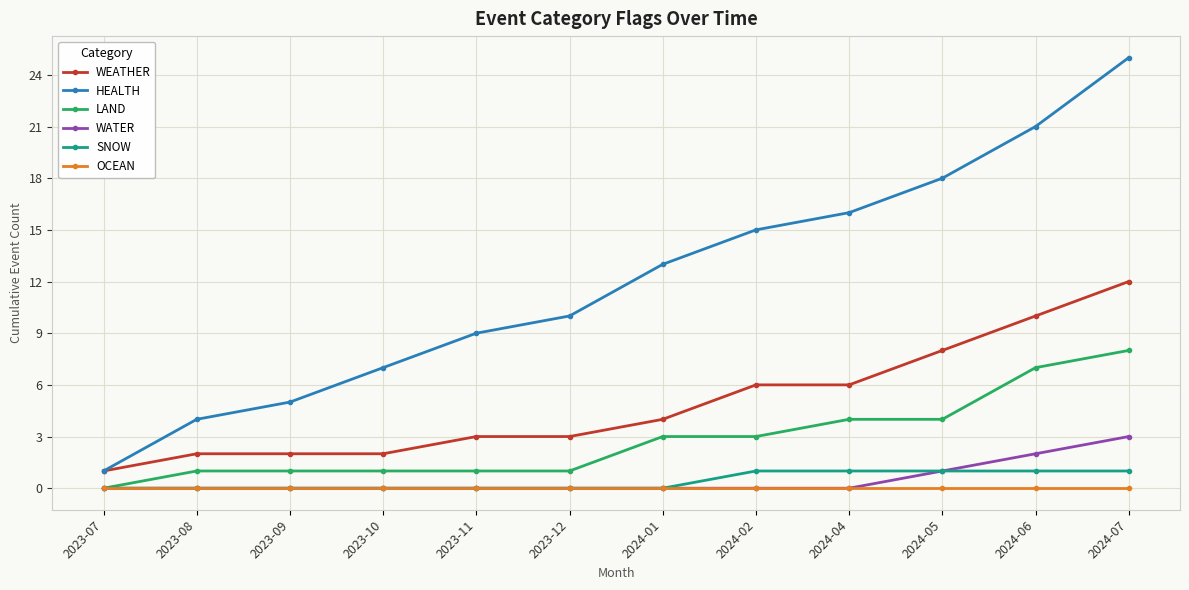

Rank the series at 2024-07 from highest to lowest value.

HEALTH, WEATHER, LAND, WATER, SNOW, OCEAN